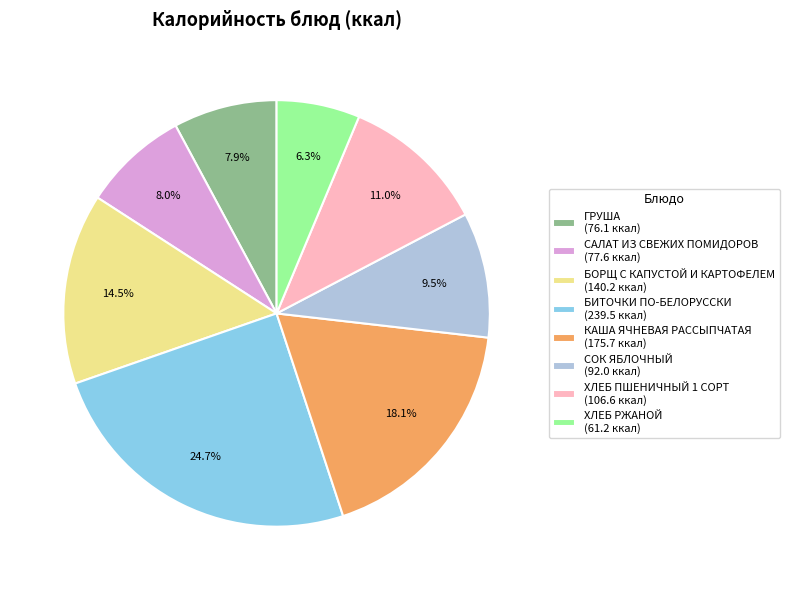

To the nearest percent, what is the difference between the largest and smallest slice percentages?

18%